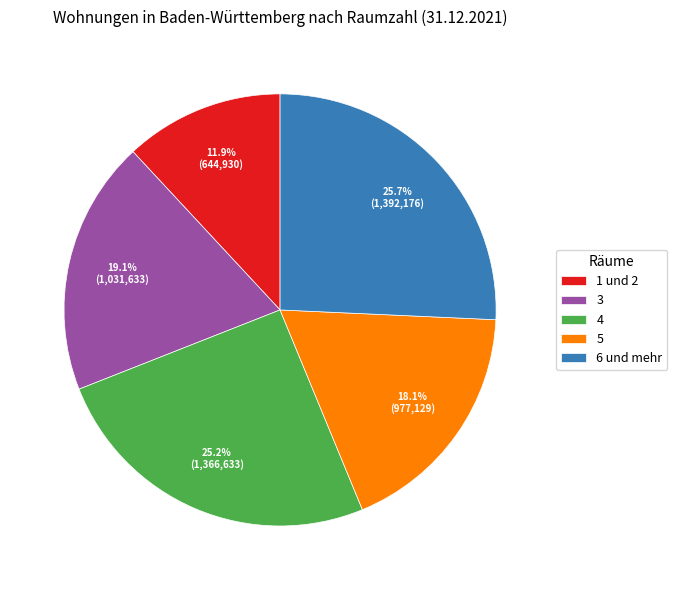

How many segments does this pie chart have?

5